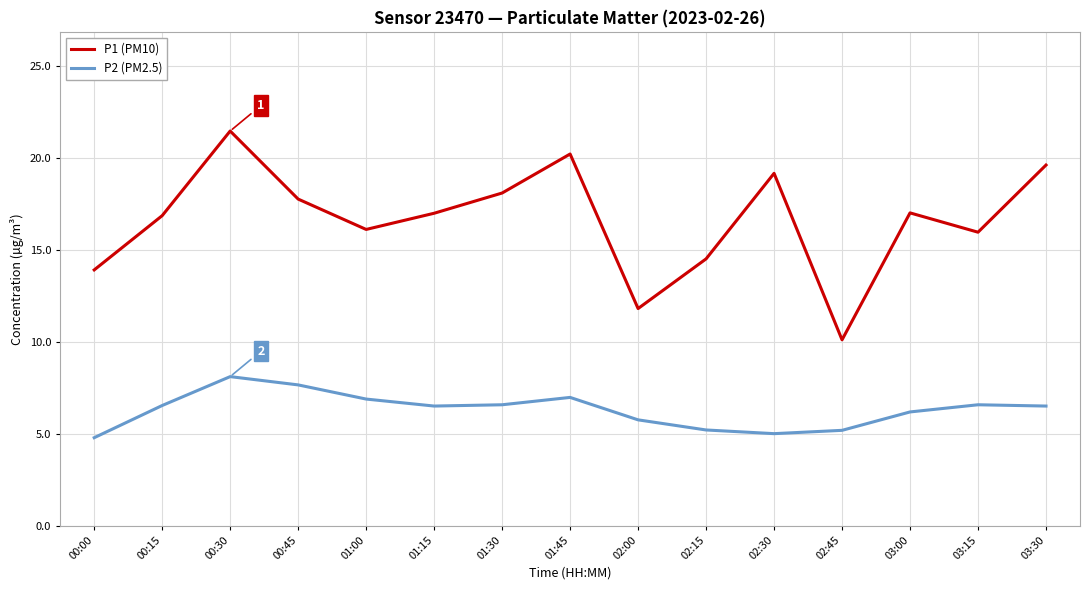

Which category has the lowest value across all series?

00:00